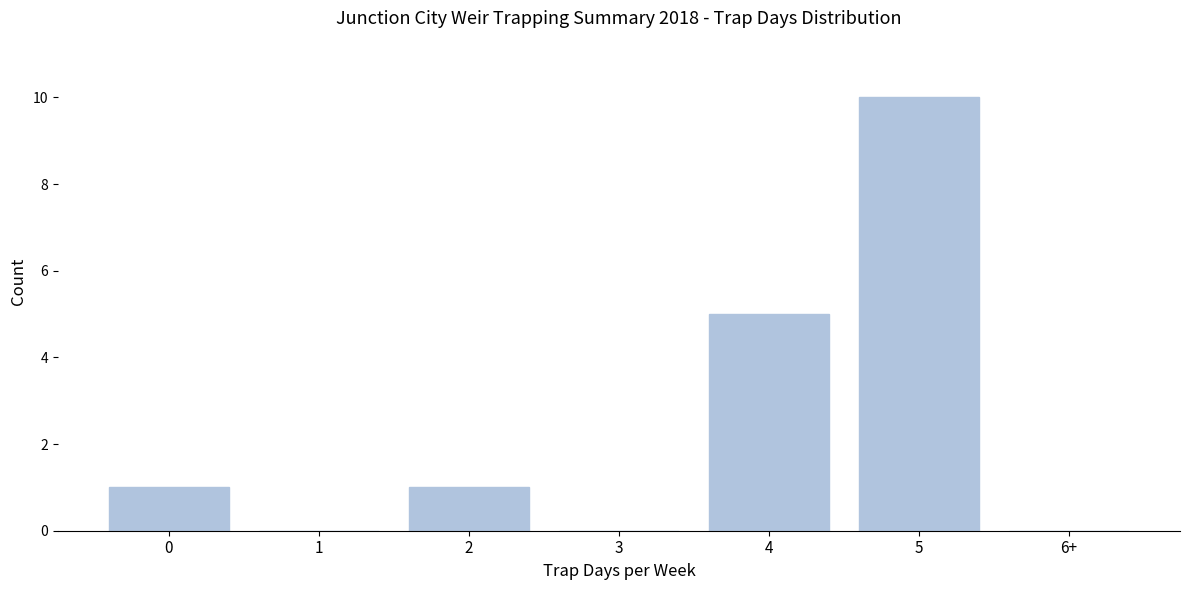

Reading left to right, transcribe all the data shown in this chart.

0=1	1=0	2=1	3=0	4=5	5=10	6+=0